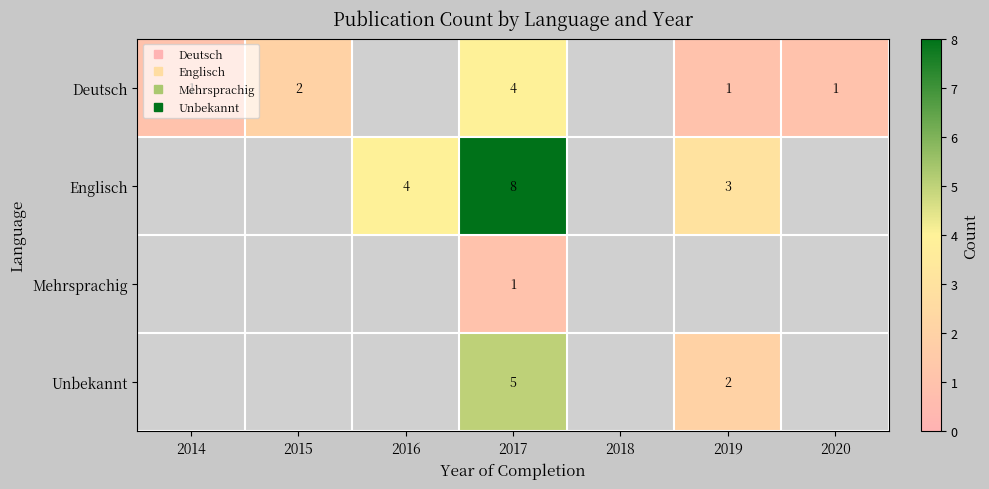

At which category is the sum across all series the highest?

2017